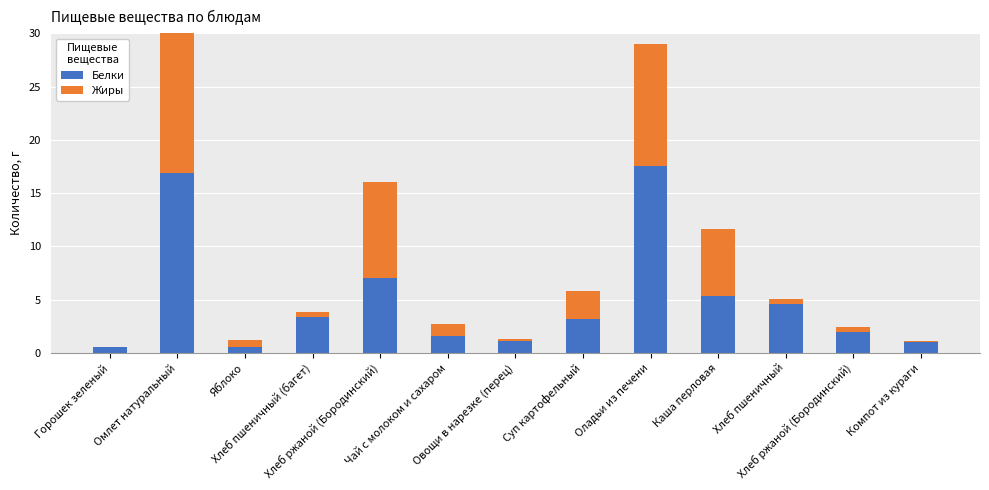

The Белки series shows 1.6 at Чай с молоком и сахаром. True or false?

True